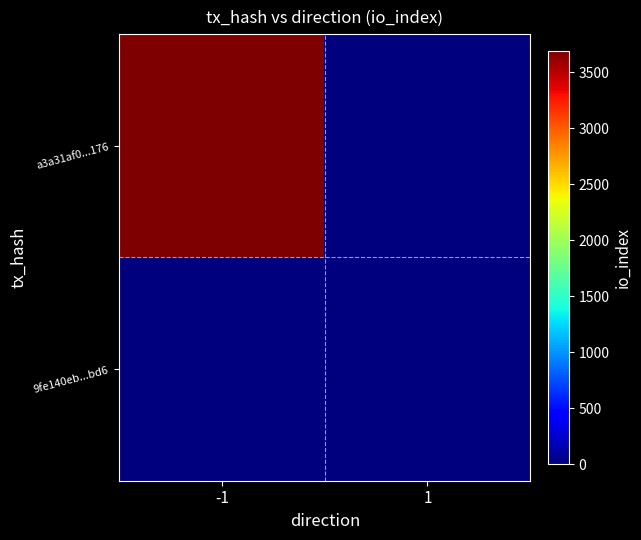

At which label does 9fe140eb...bd6 reach its minimum?

-1